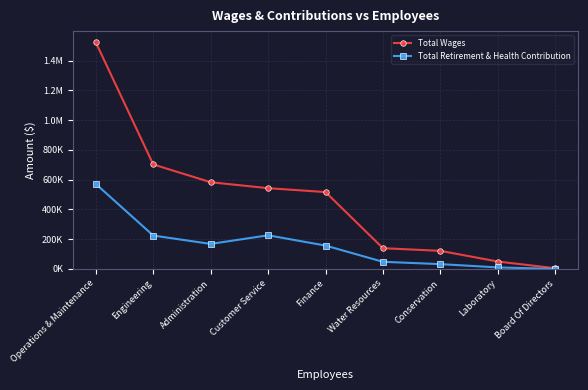

What are all the series names shown in the legend?

Total Wages, Total Retirement & Health Contribution